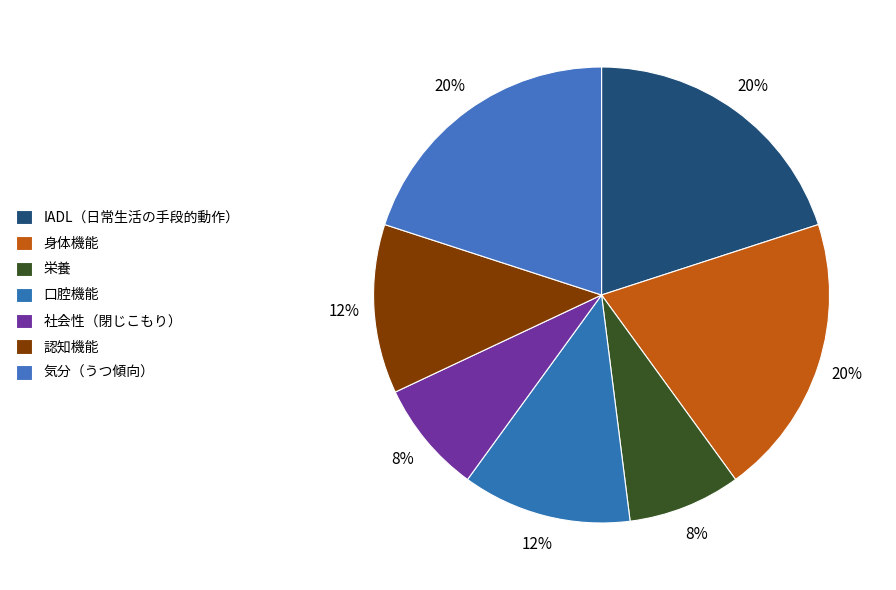

Count the number of slices in the pie.

7